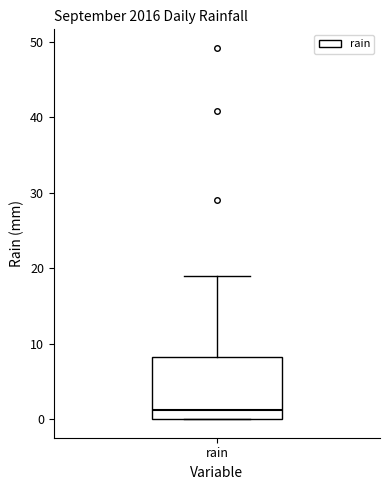

Where does the upper whisker of the box for rain end on the y-axis? The values are not printed on the chart, so give them approximately, as read against the axis.

19